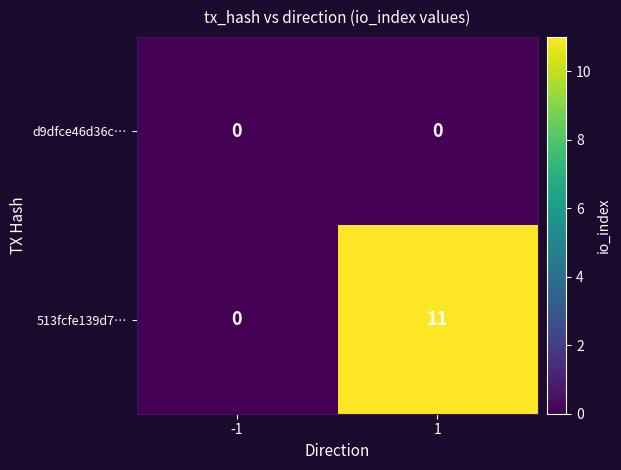

What is the highest value of the 513fcfe139d7… series?

11